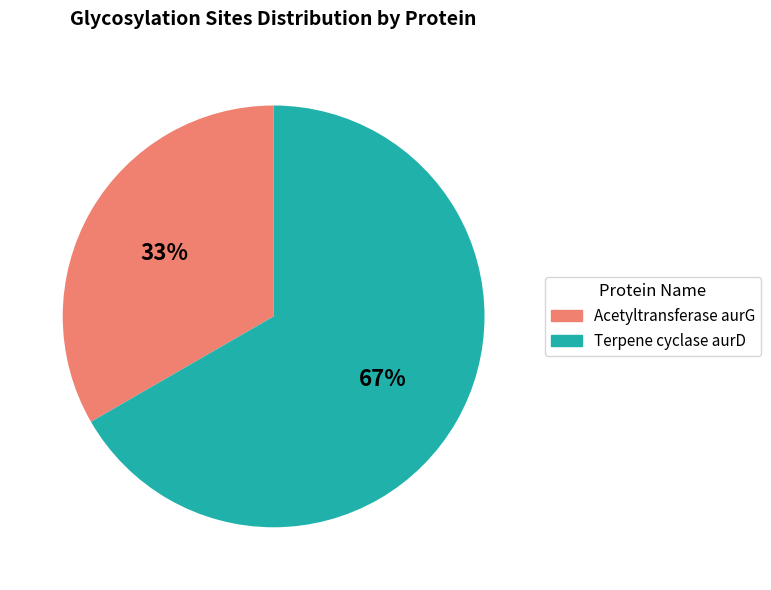

To the nearest percent, what is the average slice percentage?

50%